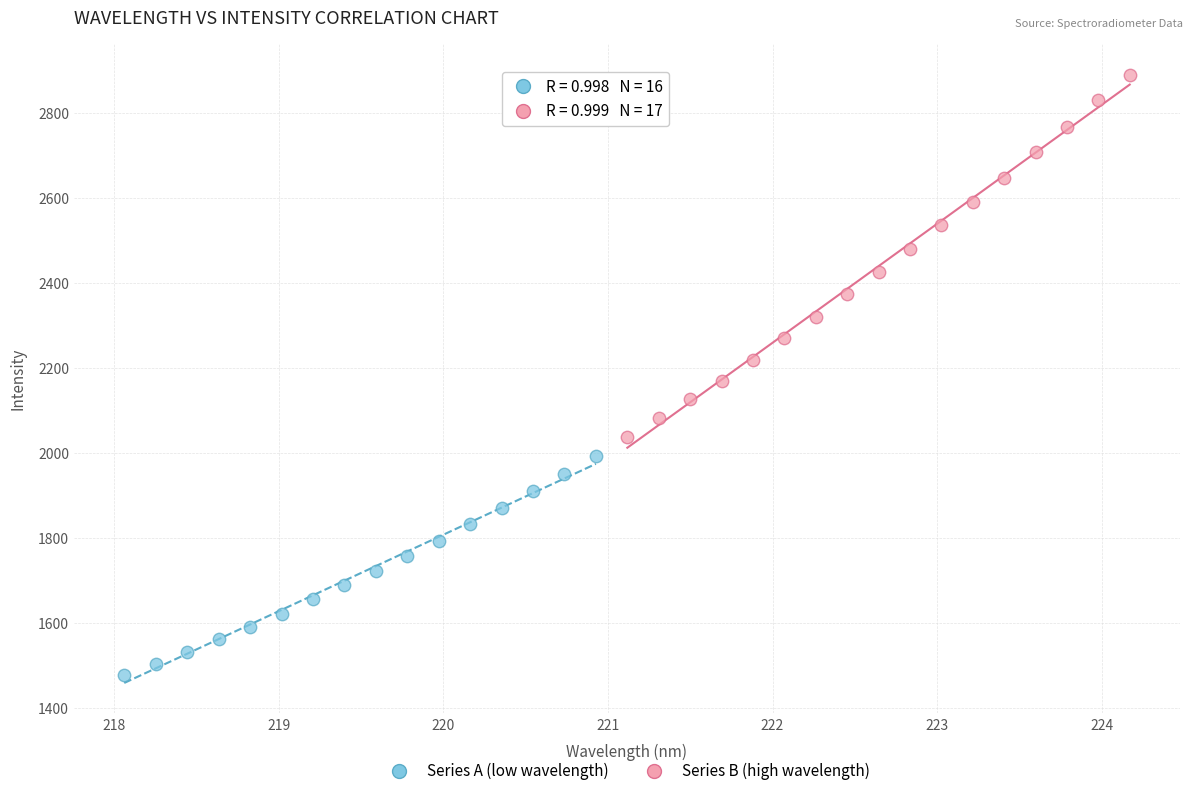

Which series has the largest Y range (max minus min)?

Series B (high wavelength)